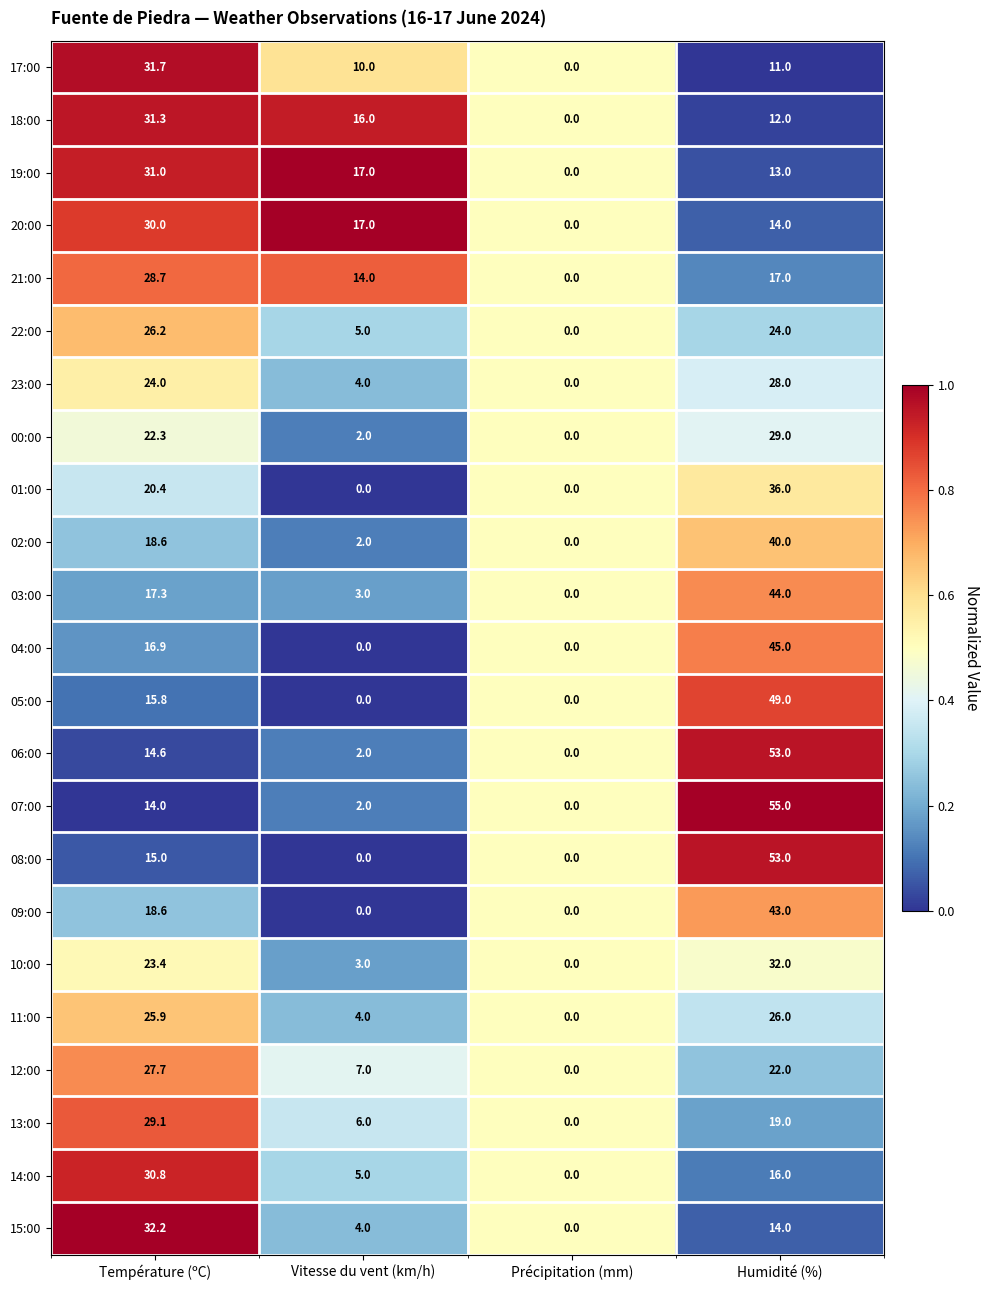

What is the maximum value for 09:00?

43.0